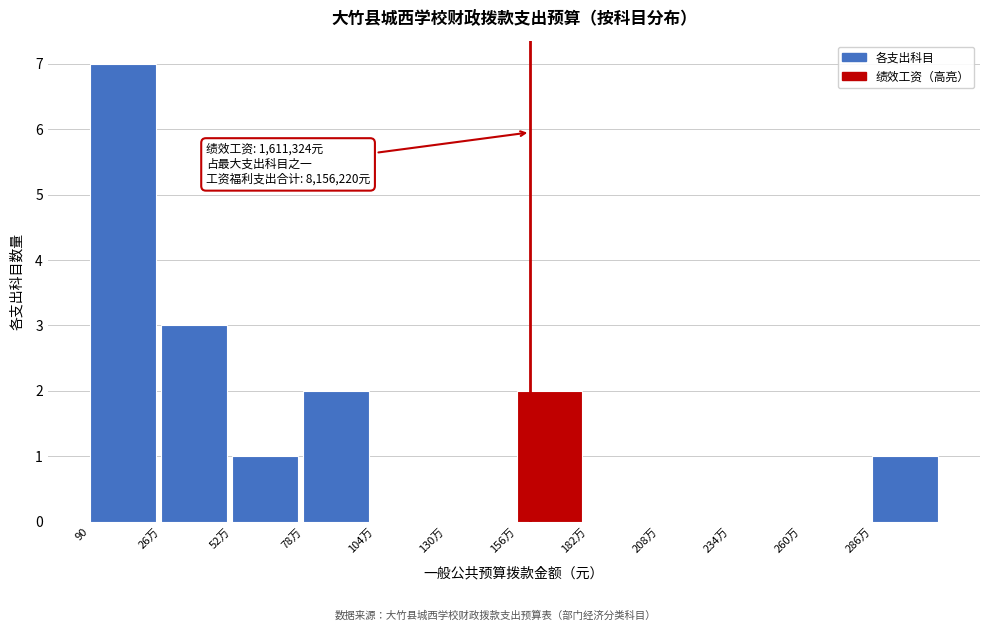

Reading left to right, what are all the values shown in this chart?

90=7	26万=3	52万=1	78万=2	104万=0	130万=0	156万=2	182万=0	208万=0	234万=0	260万=0	286万=1